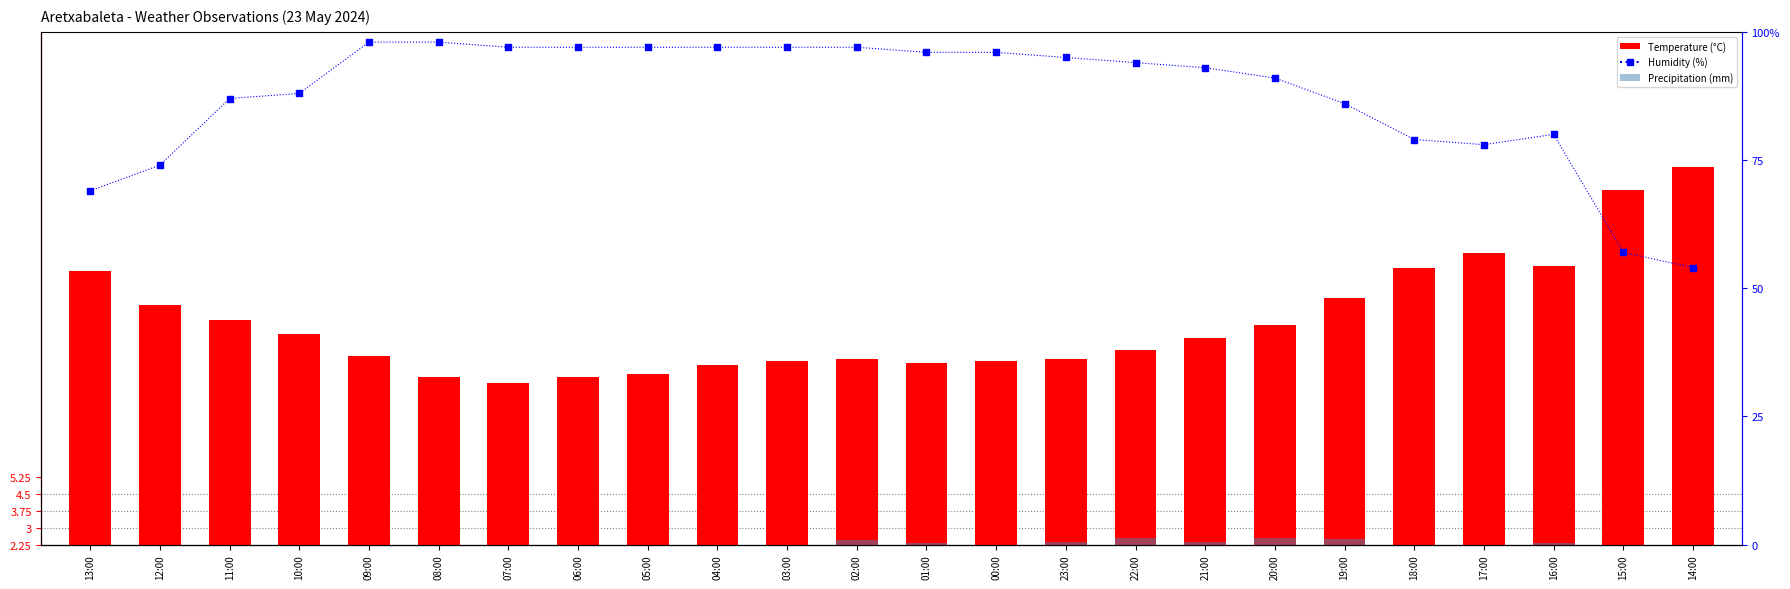

Which series has the widest spread of Y values?

Humidity (%)